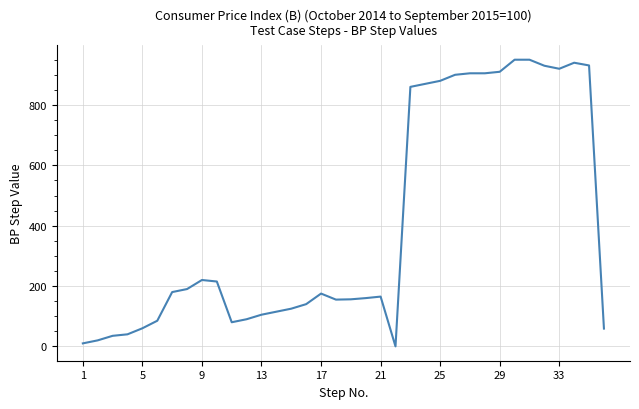

What is the maximum value shown in the chart?

950